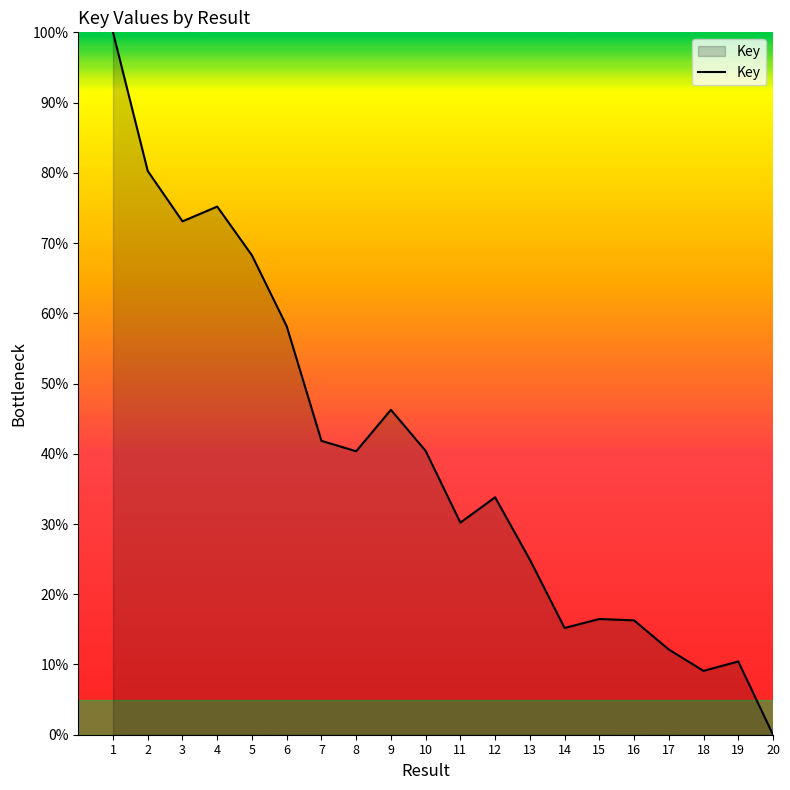

Is it true that the value at 3 is 73.1?

True